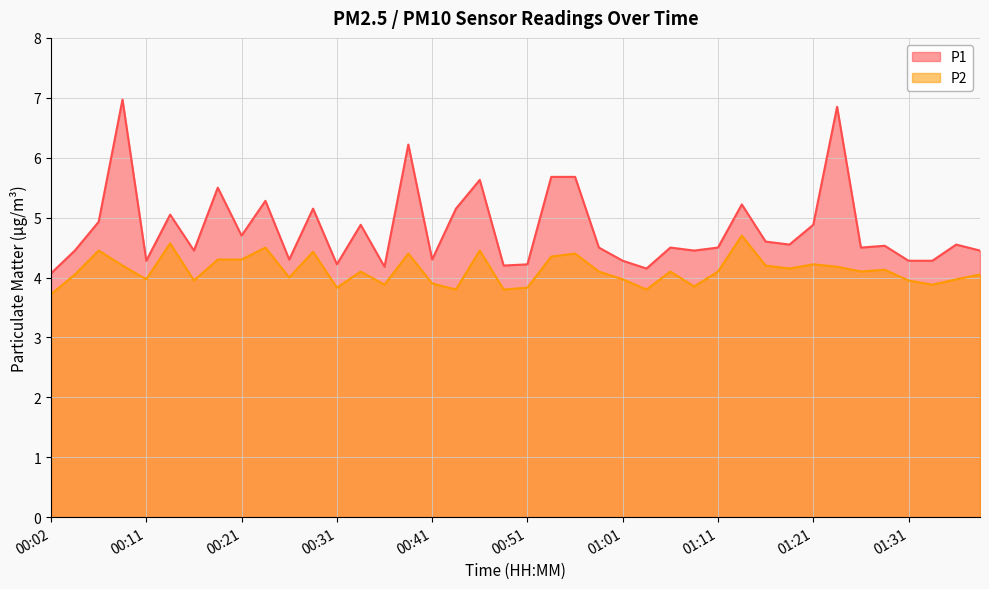

At which category does the chart reach its peak across all series?

00:09